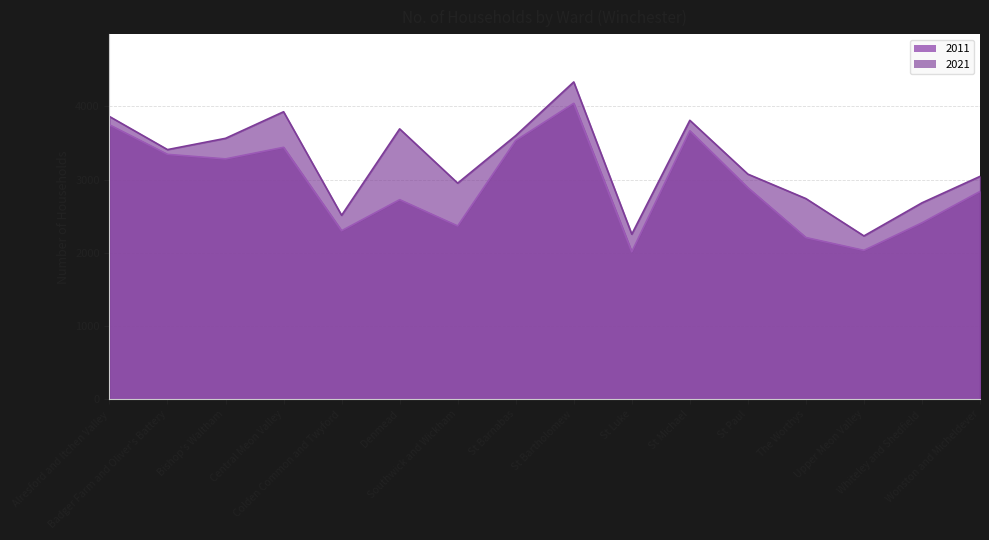

What is the label of the 14th point from the left?

Upper Meon Valley